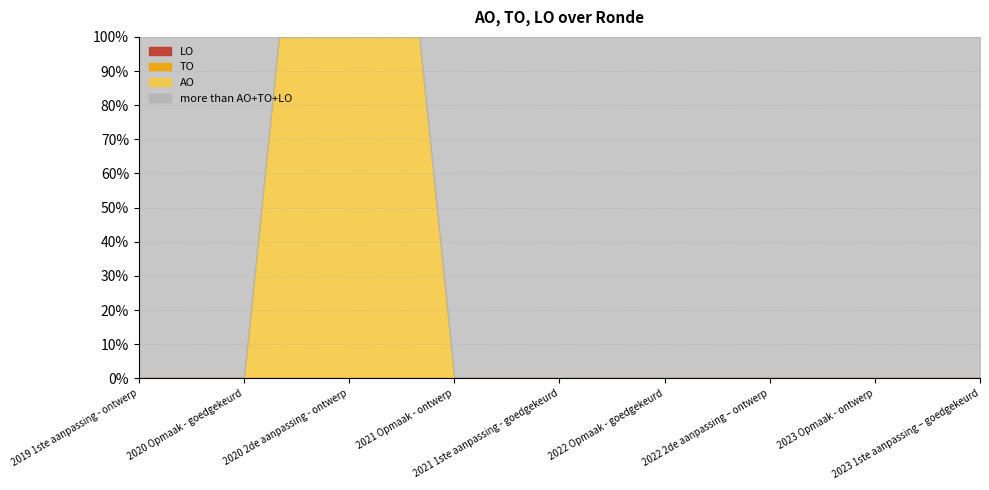

True or false: LO has a value of 0 at 2022 Opmaak - goedgekeurd.

True